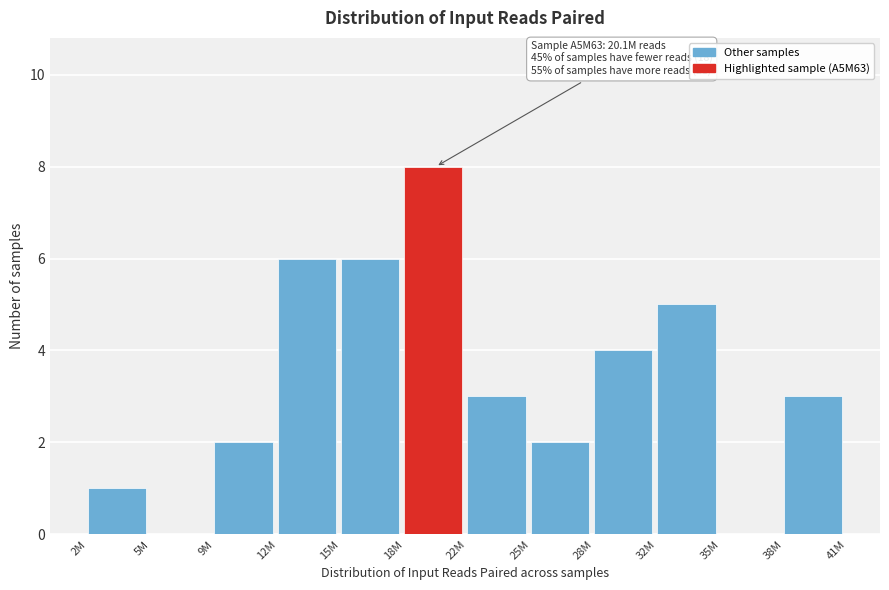

Reading left to right, list all the values displayed in this chart.

2M=1	5M=0	9M=2	12M=6	15M=6	18M=8	22M=3	25M=2	28M=4	32M=5	35M=0	38M=3